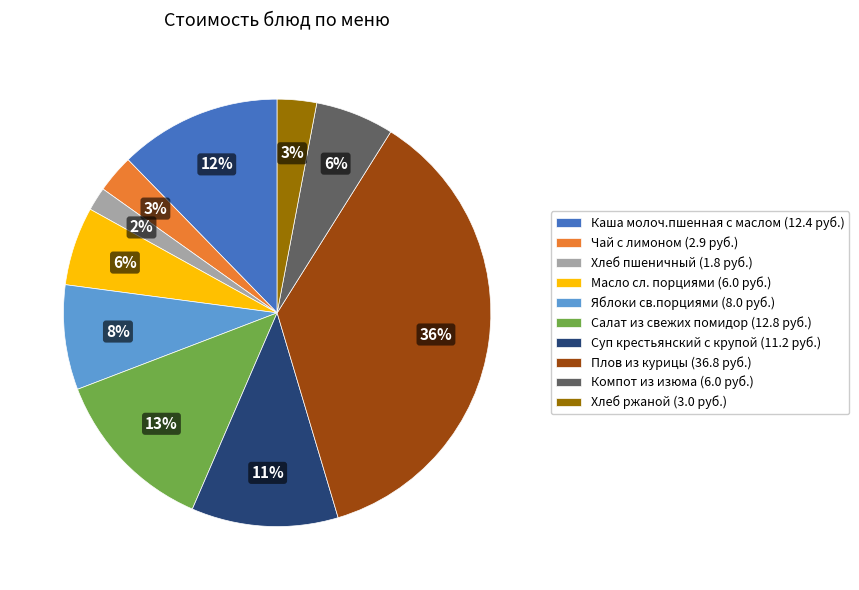

Is the sum of Хлеб ржаной (3.0 руб.) and Чай с лимоном (2.9 руб.) greater than half?

No